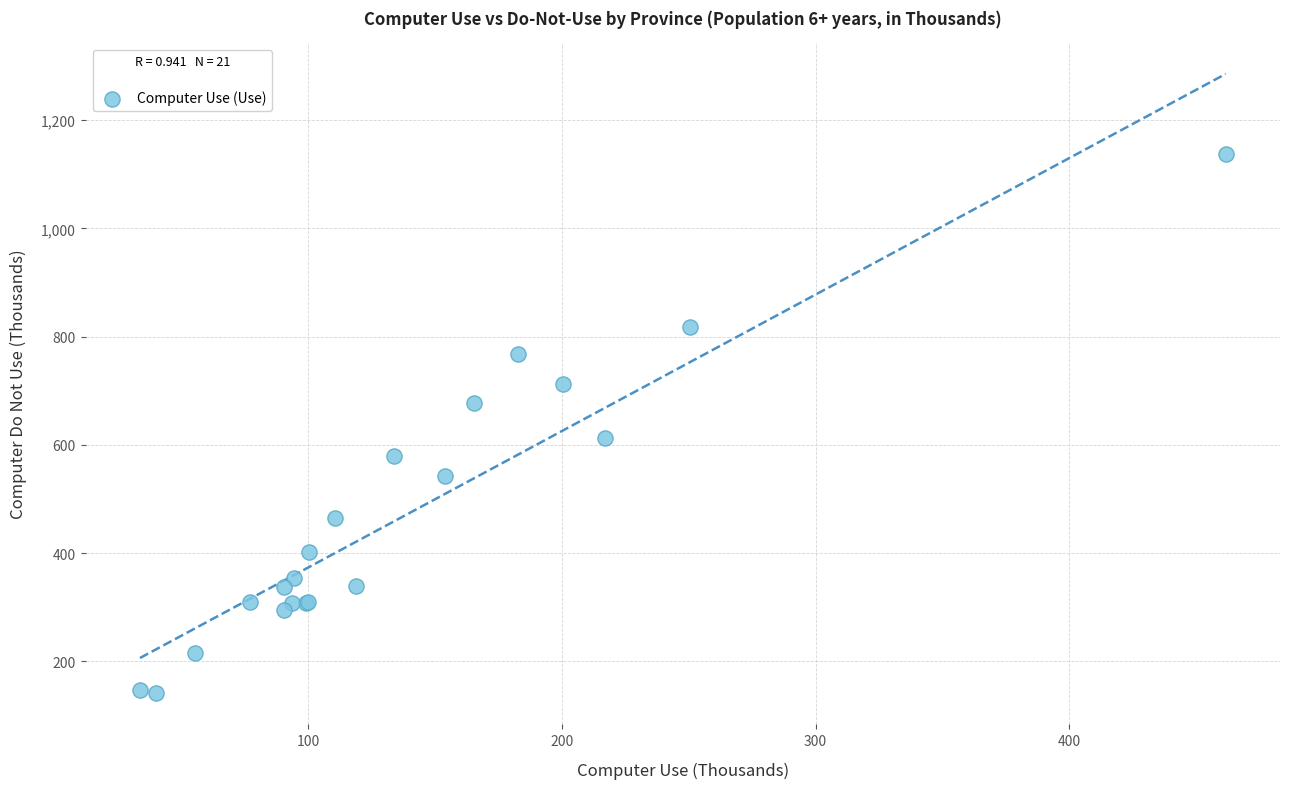

What Y value in the scatter plot is closest to 639?

613.2